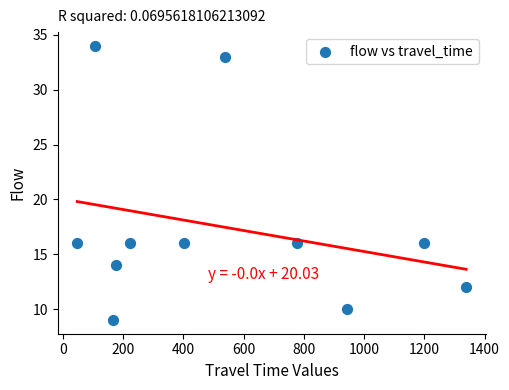

What is the range of Y values (max minus min)?

25